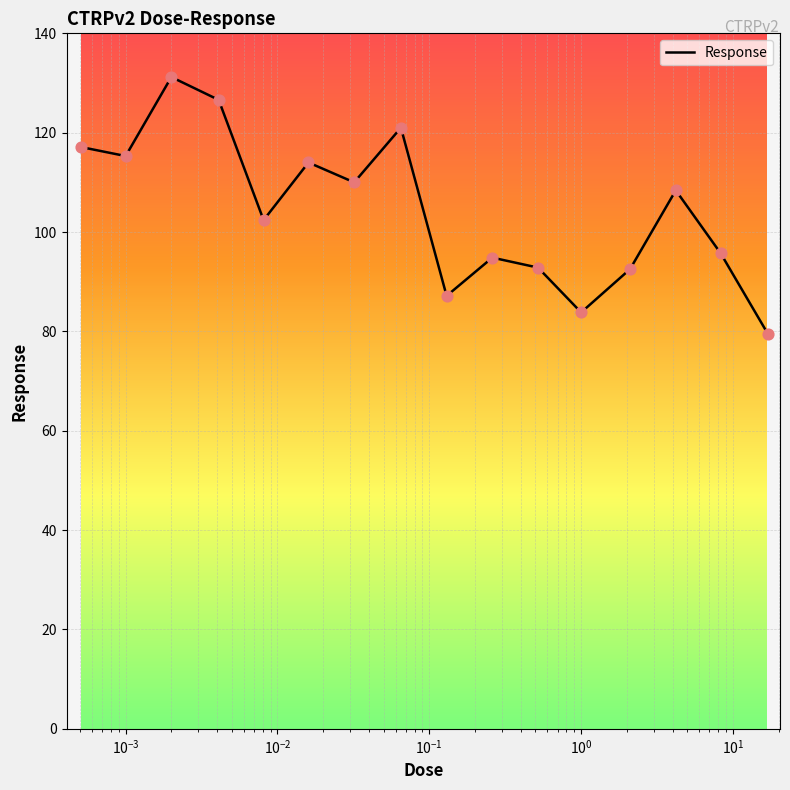

What is the maximum value shown in the chart?

131.2